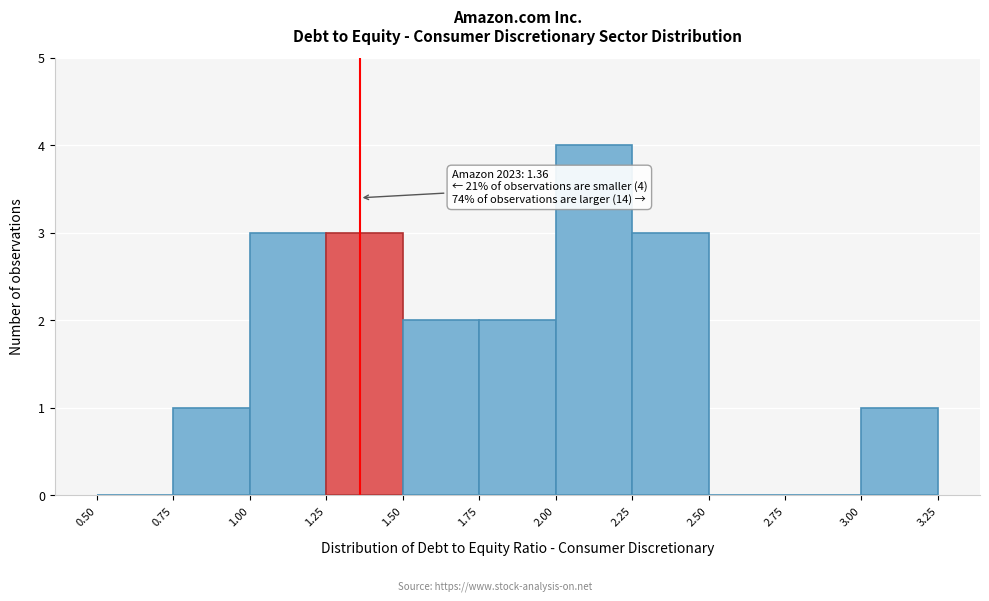

Over which range of the x-axis is the bar tallest?

2.00 to 2.25